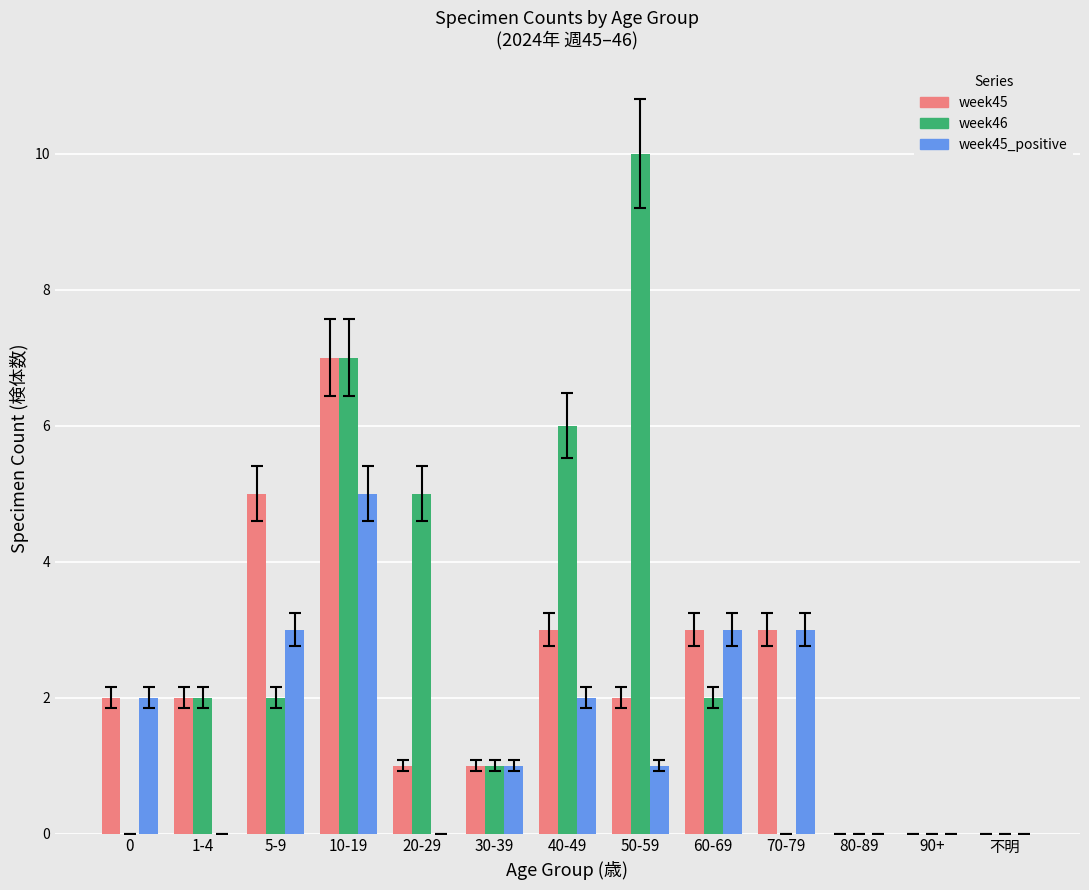

Which series has the largest total across all categories?

week46